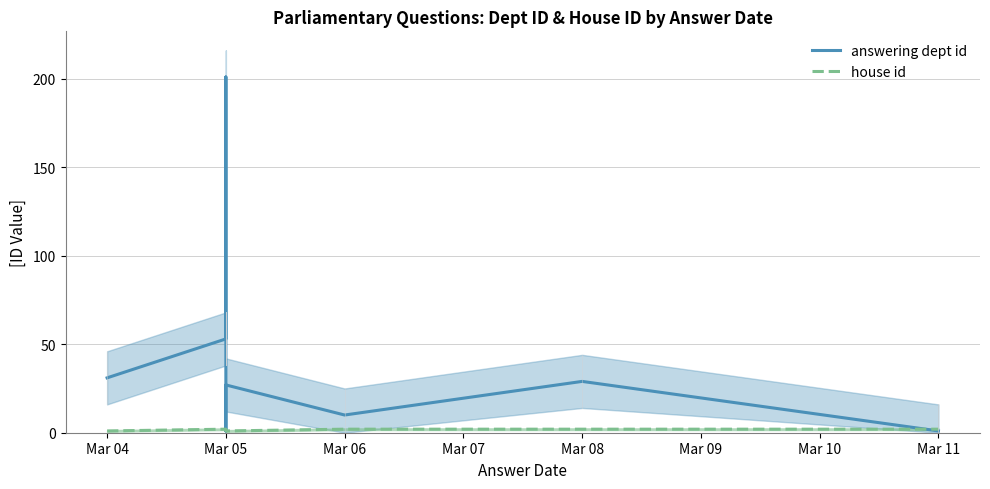

What is the sum of the house id values at Mar 05 and Mar 11?

3